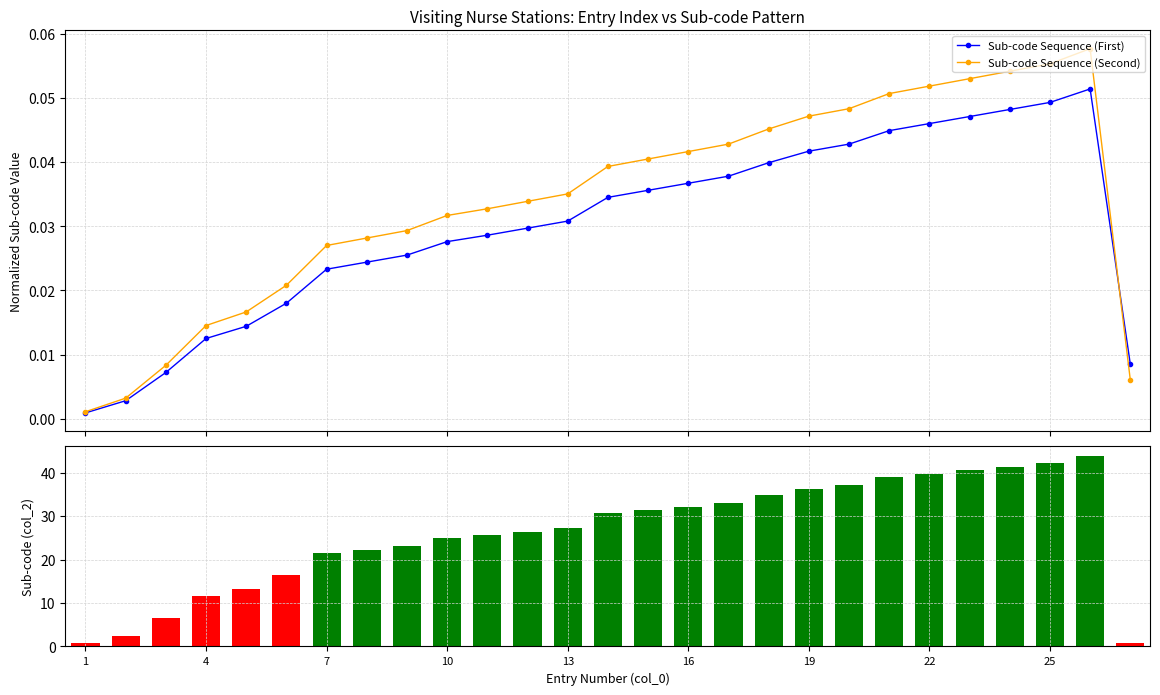

The Sub-code Sequence (First) series shows 0.0 at 1. True or false?

True